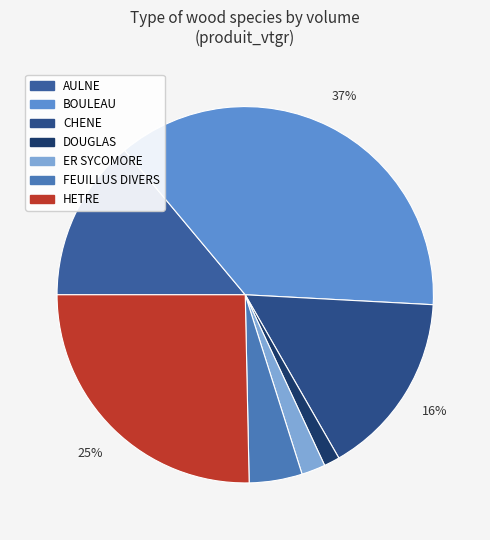

How many slices are in this pie chart?

7